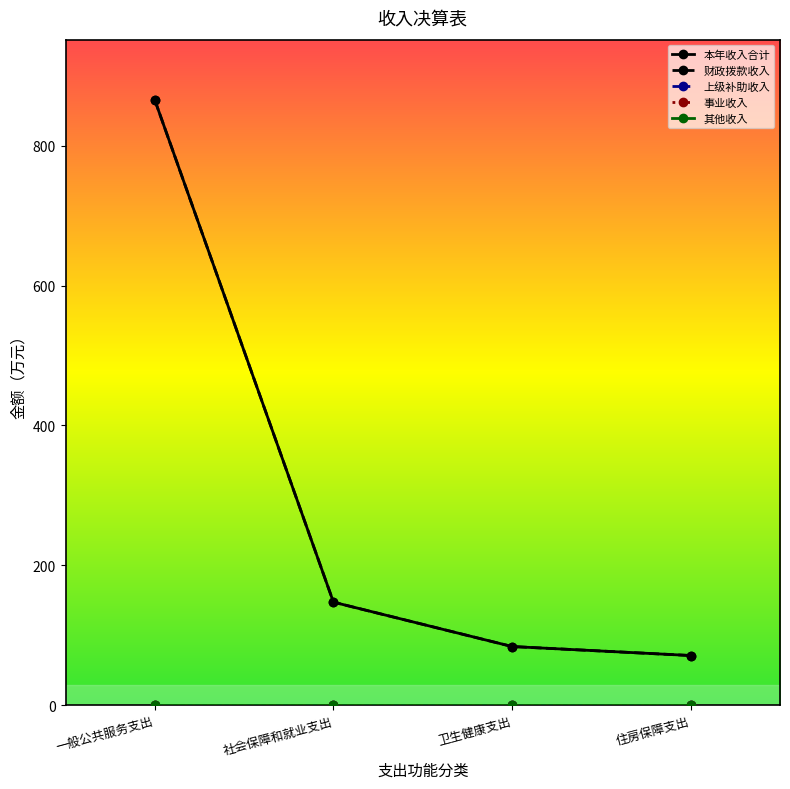

Does the chart have visible grid lines?

No